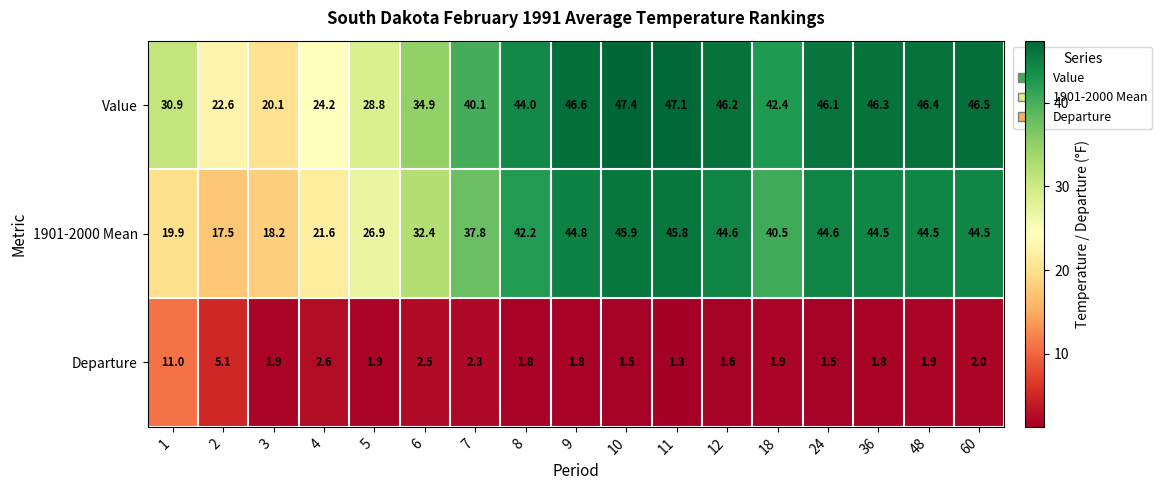

What is the greatest value displayed?

47.4